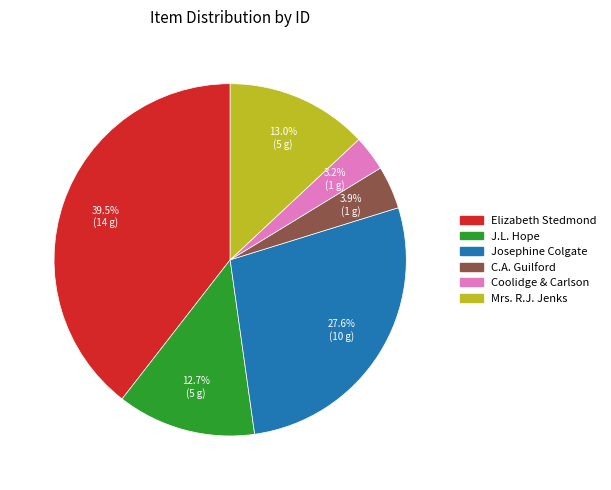

Is the sum of J.L. Hope and Mrs. R.J. Jenks greater than half?

No